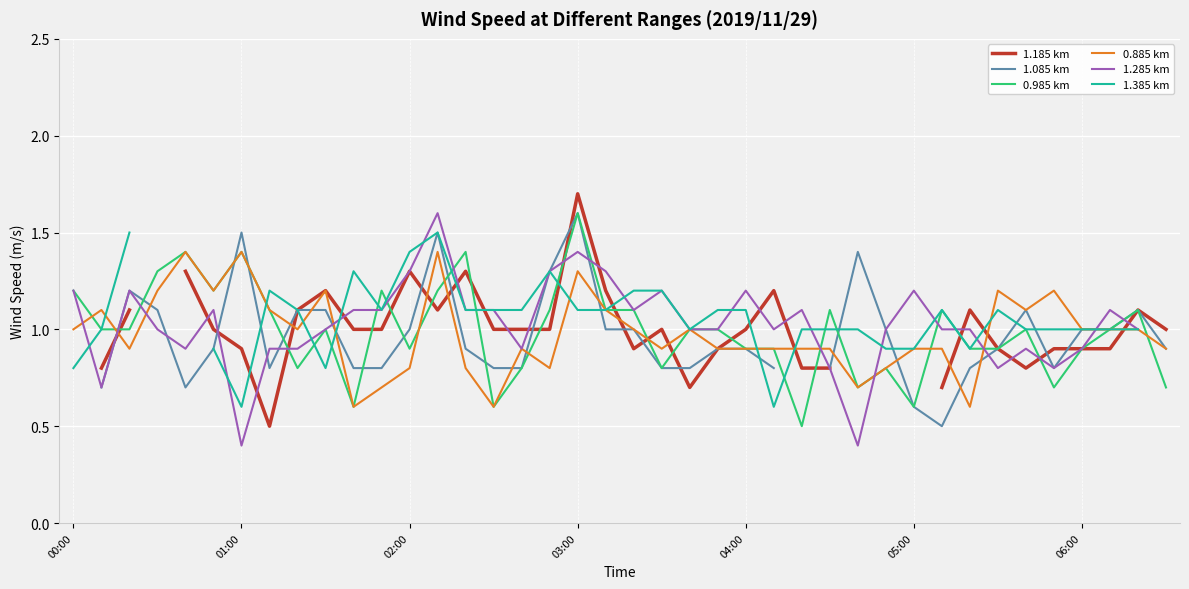

Which series has the widest spread of values?

1.285 km